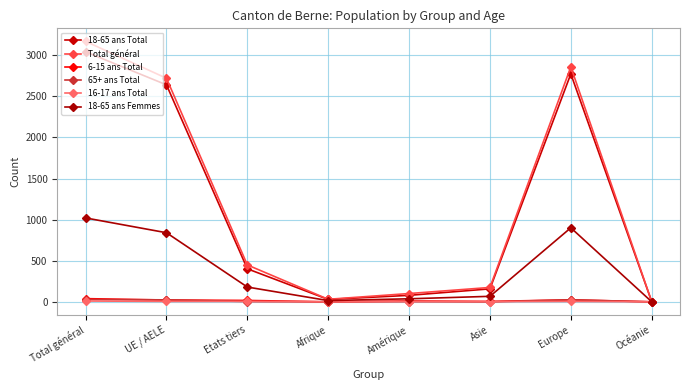

Count the number of data series in this chart.

6